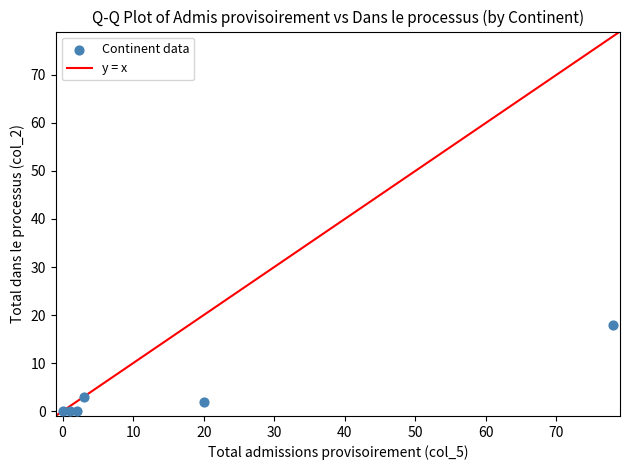

What Y value in the scatter plot is closest to 9?

3